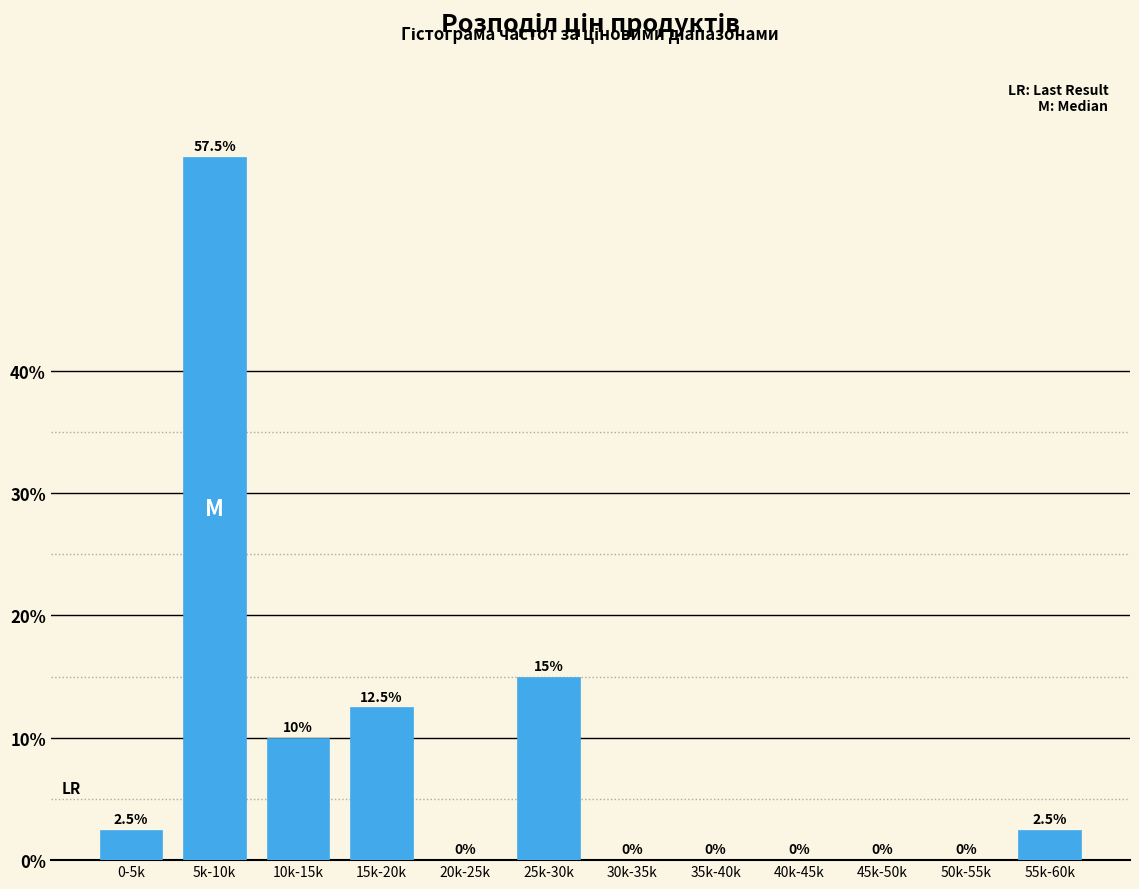

Reading right to left, what are all the values shown in this chart?

55k-60k=2.5	50k-55k=0.0	45k-50k=0.0	40k-45k=0.0	35k-40k=0.0	30k-35k=0.0	25k-30k=15.0	20k-25k=0.0	15k-20k=12.5	10k-15k=10.0	5k-10k=57.5	0-5k=2.5